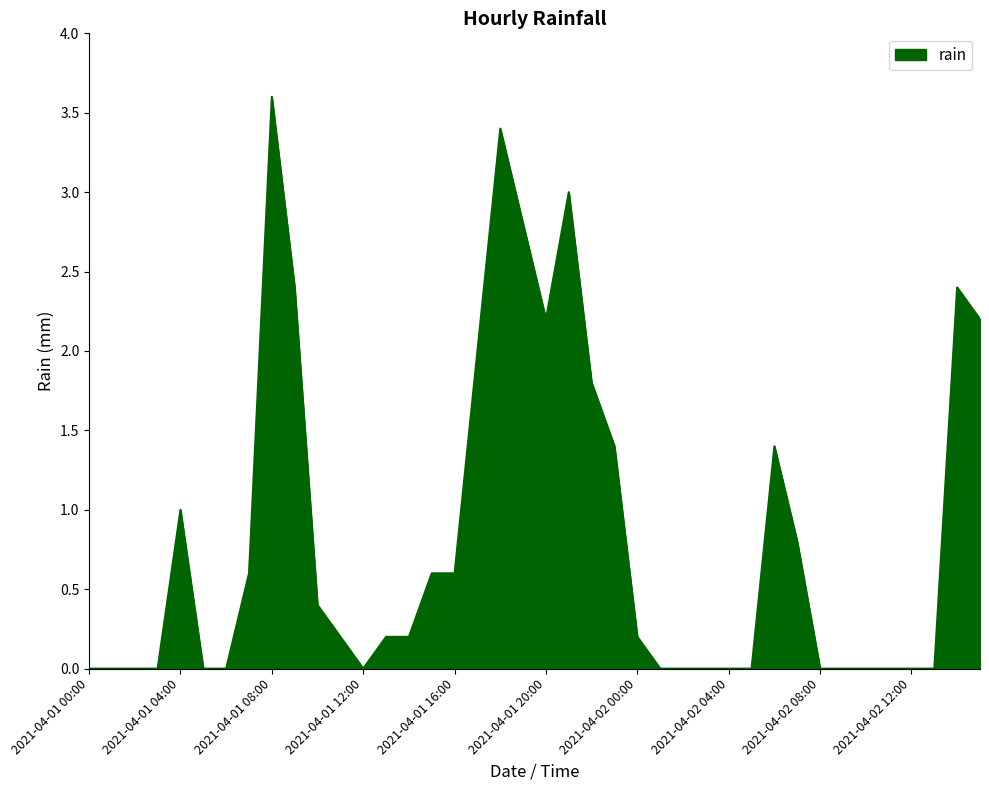

Reading right to left, extract all data points from this chart.

2.2	2.4	0.0	0.0	0.0	0.0	0.0	0.0	0.8	1.4	0.0	0.0	0.0	0.0	0.0	0.2	1.4	1.8	3.0	2.2	2.8	3.4	2.0	0.6	0.6	0.2	0.2	0.0	0.2	0.4	2.4	3.6	0.6	0.0	0.0	1.0	0.0	0.0	0.0	0.0